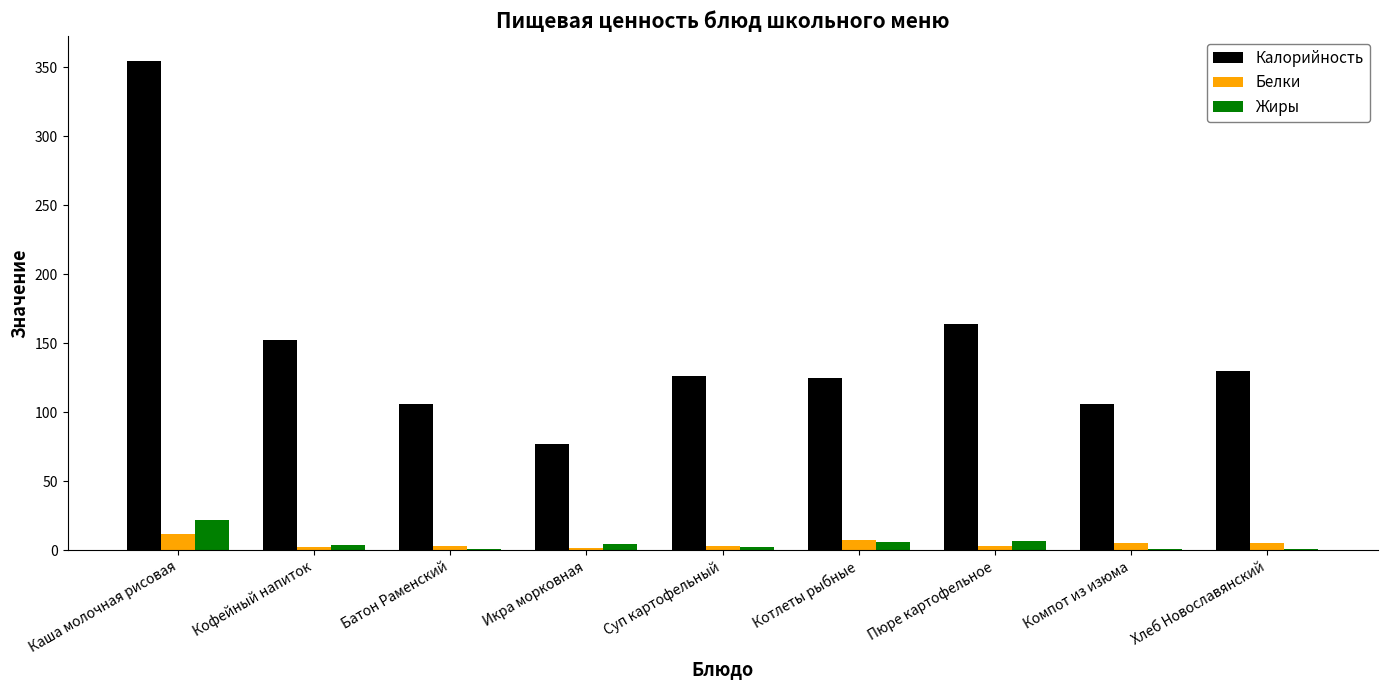

What value does the Калорийность series have at Суп картофельный?

126.0